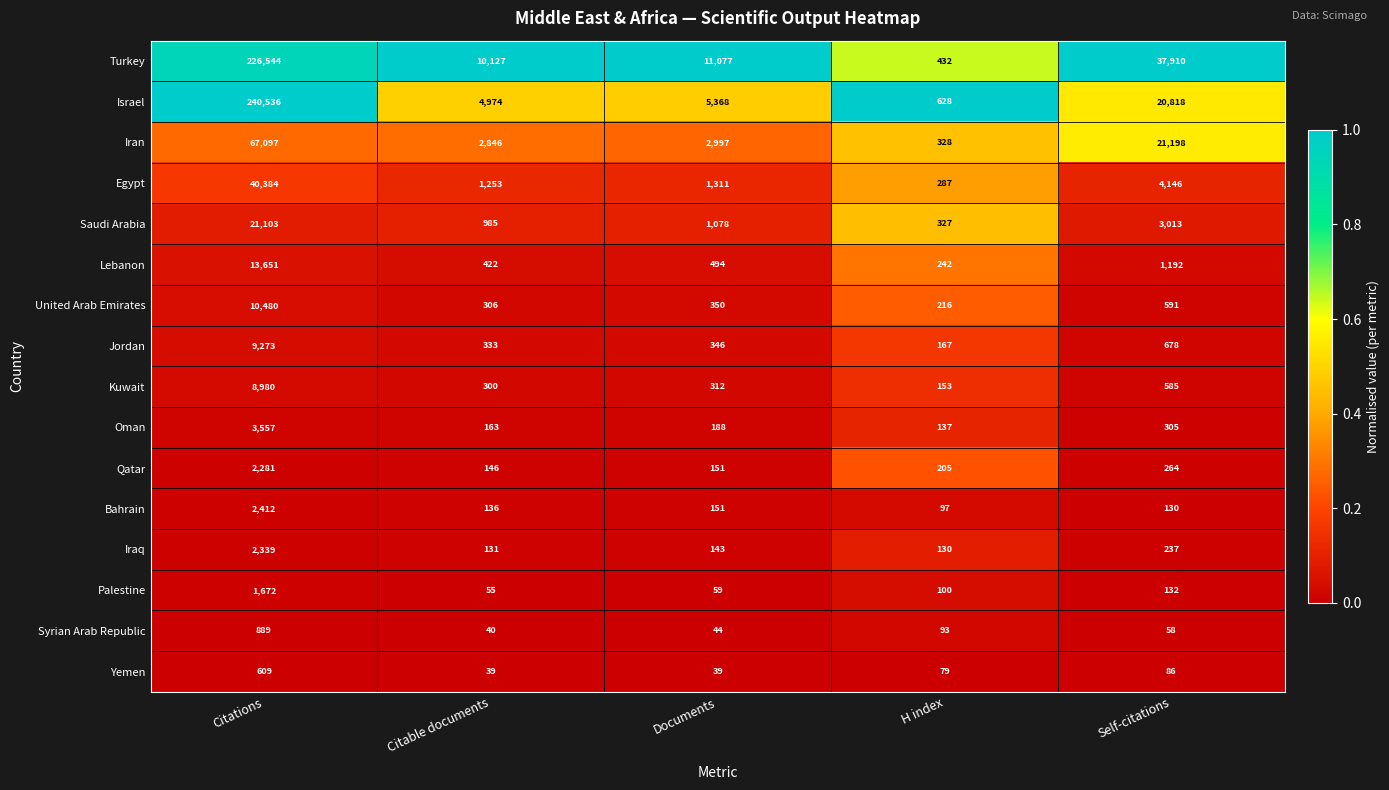

Which series has the largest total across all categories?

Turkey